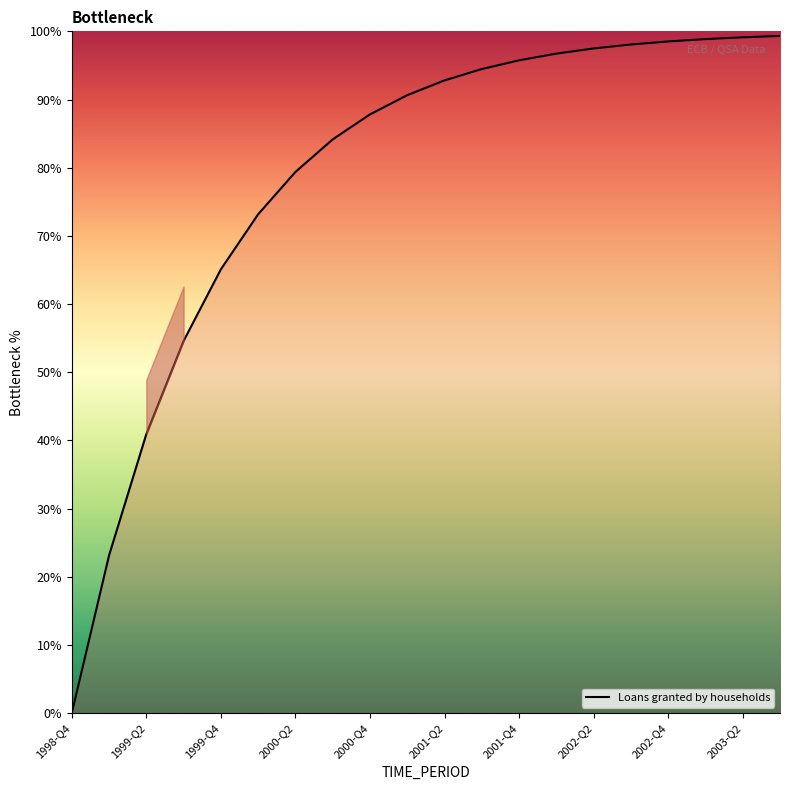

Which label corresponds to the smallest value in the chart?

1998-Q4